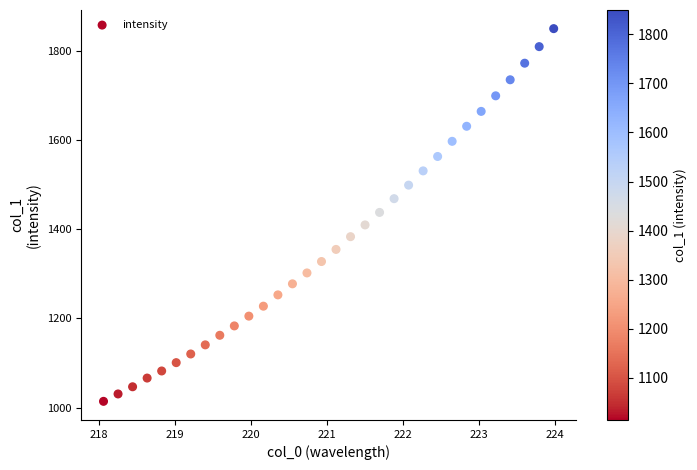

What is the range of Y values (max minus min)?

835.2